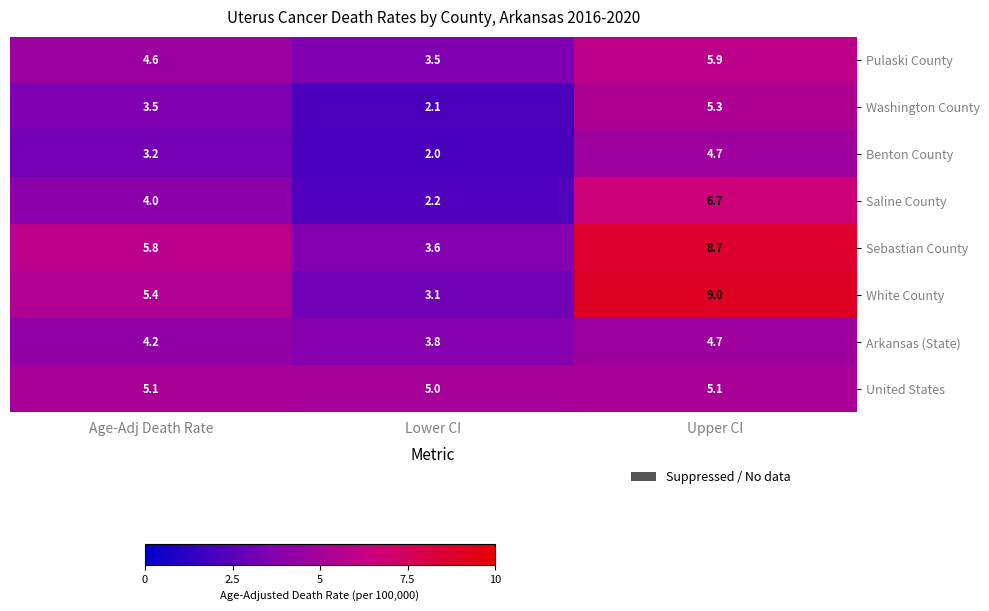

Reading left to right, list all the values displayed in this chart.

Pulaski County: Age-Adj Death Rate=4.6	Lower CI=3.5	Upper CI=5.9
Washington County: Age-Adj Death Rate=3.5	Lower CI=2.1	Upper CI=5.3
Benton County: Age-Adj Death Rate=3.2	Lower CI=2.0	Upper CI=4.7
Saline County: Age-Adj Death Rate=4.0	Lower CI=2.2	Upper CI=6.7
Sebastian County: Age-Adj Death Rate=5.8	Lower CI=3.6	Upper CI=8.7
White County: Age-Adj Death Rate=5.4	Lower CI=3.1	Upper CI=9.0
Arkansas (State): Age-Adj Death Rate=4.2	Lower CI=3.8	Upper CI=4.7
United States: Age-Adj Death Rate=5.1	Lower CI=5.0	Upper CI=5.1